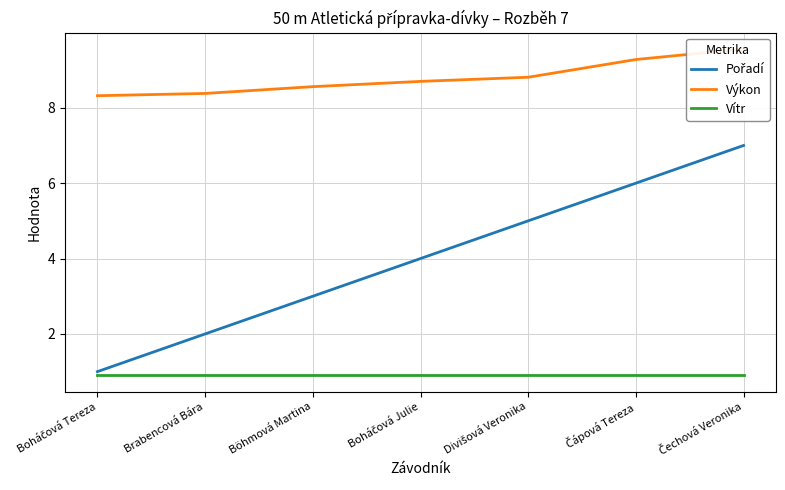

Is the value of Vítr at Boháčová Julie greater than the value of Pořadí at Boháčová Tereza?

No